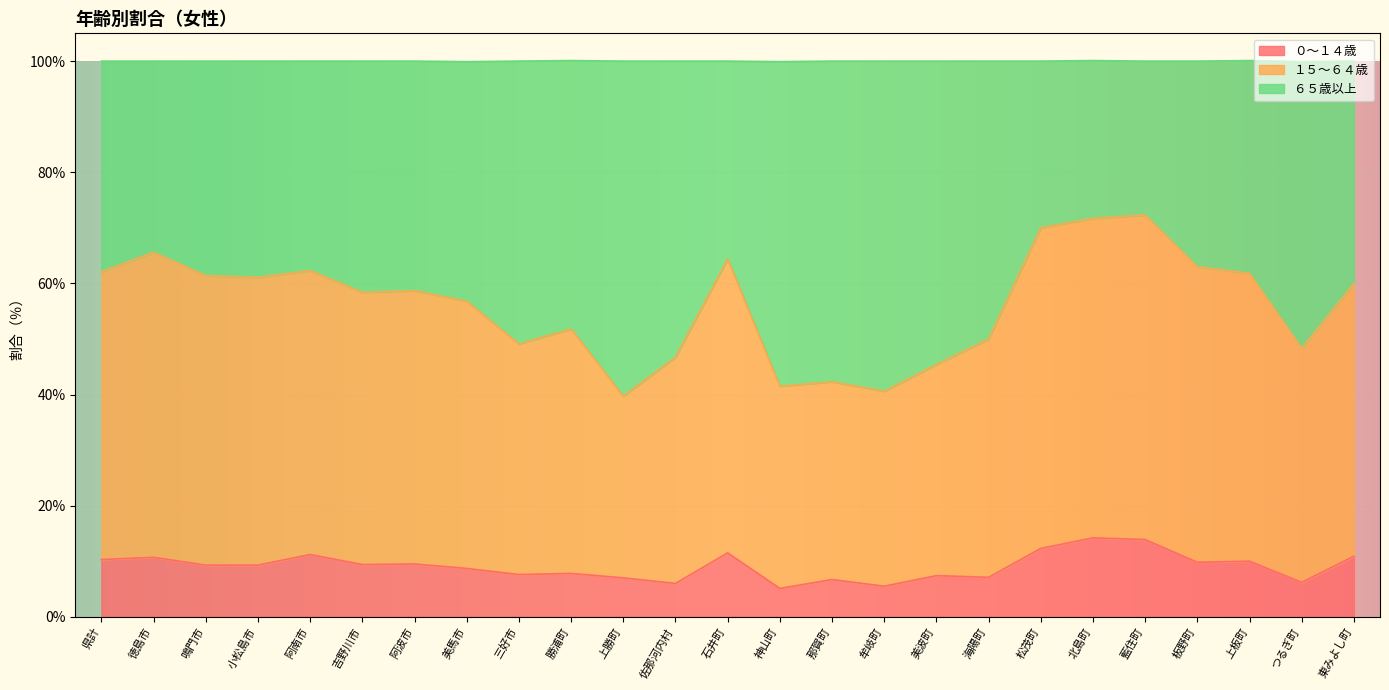

In ０～１４歳, how many points are lower than both neighbors (excluding endpoints)?

8